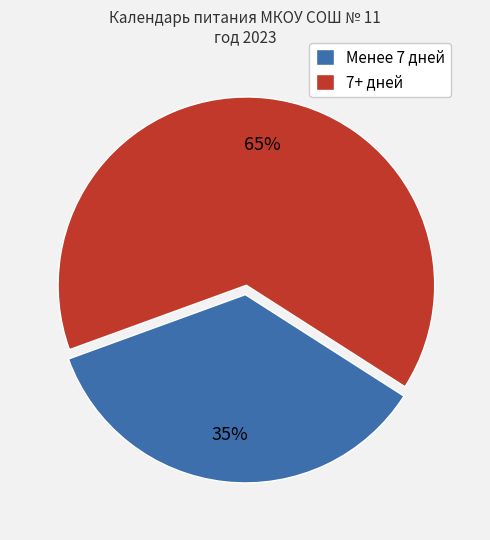

True or false: Менее 7 дней accounts for 35% of the total.

True